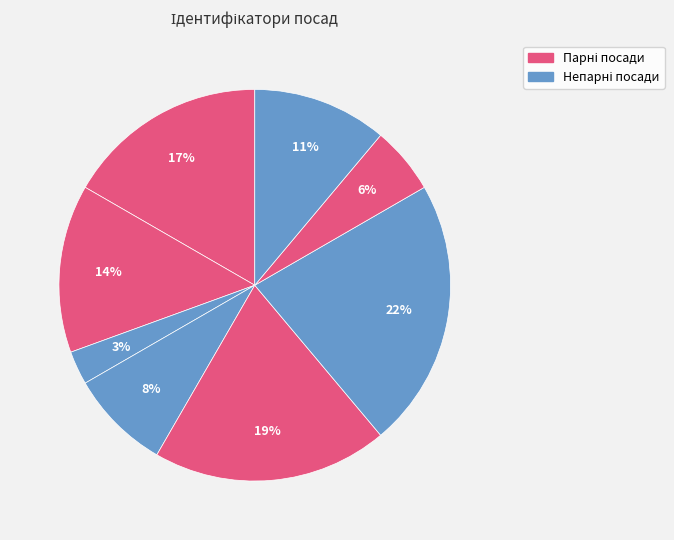

To the nearest percent, what is the average slice percentage?

12%